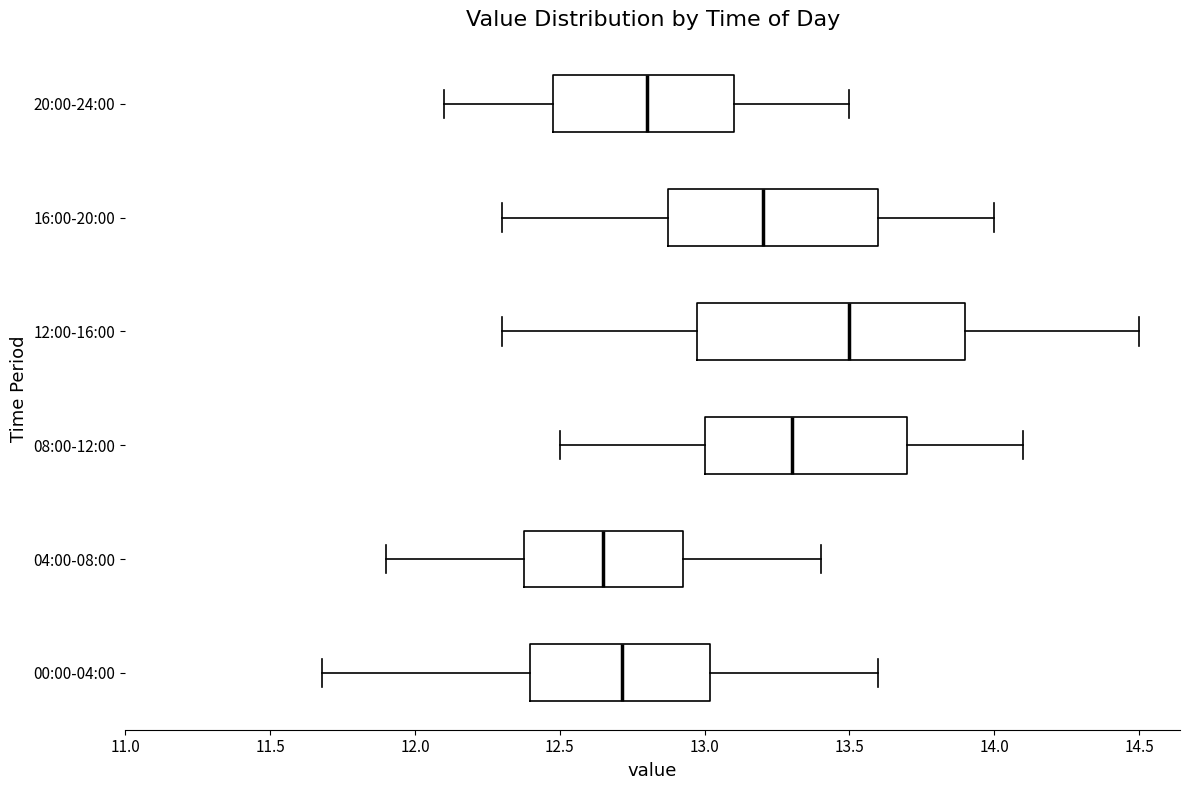

Reading bottom to top, transcribe this box plot: for each box, give where its median line is, the range the box spans, and where its two whiskers end, as read against the x-axis. The values are not printed on the chart, so give them approximately, as read against the axis.

00:00-04:00: median 12.70, box 12.40 to 13.00, whiskers 11.70 to 13.60
04:00-08:00: median 12.65, box 12.40 to 12.95, whiskers 11.90 to 13.40
08:00-12:00: median 13.30, box 13.00 to 13.70, whiskers 12.50 to 14.10
12:00-16:00: median 13.50, box 13.00 to 13.90, whiskers 12.30 to 14.50
16:00-20:00: median 13.20, box 12.90 to 13.60, whiskers 12.30 to 14.00
20:00-24:00: median 12.80, box 12.50 to 13.10, whiskers 12.10 to 13.50